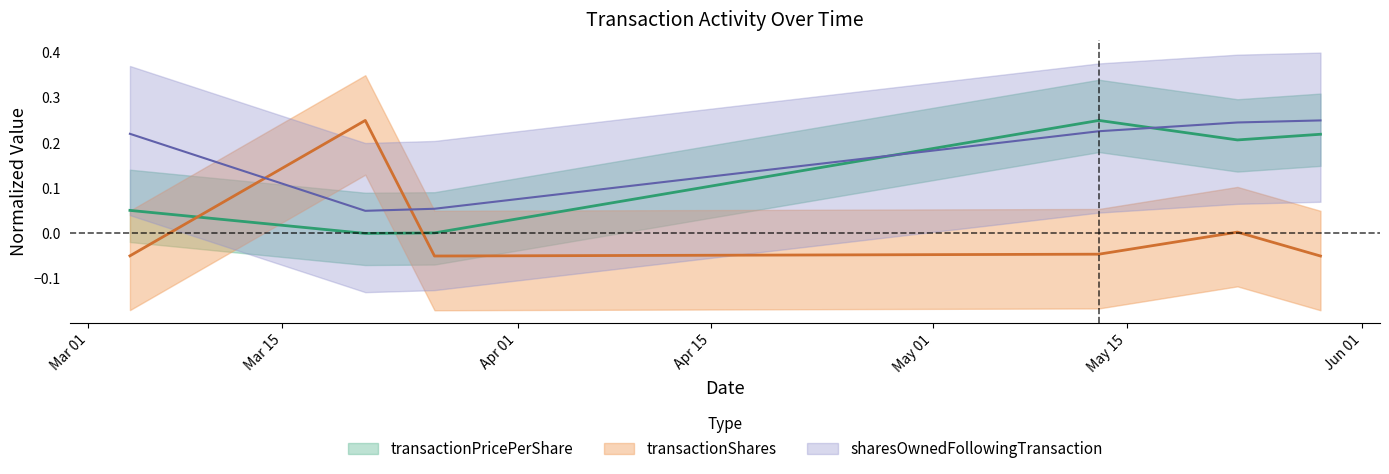

What is the label of the 5th point from the left?

2024-05-23